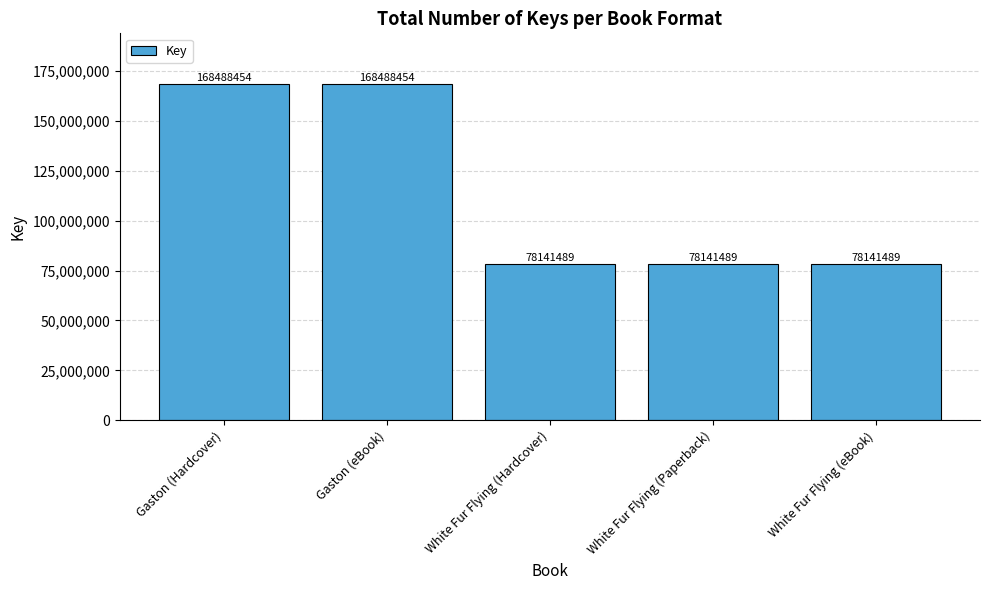

Is it true that the value at Gaston (Hardcover) is 168488454?

True